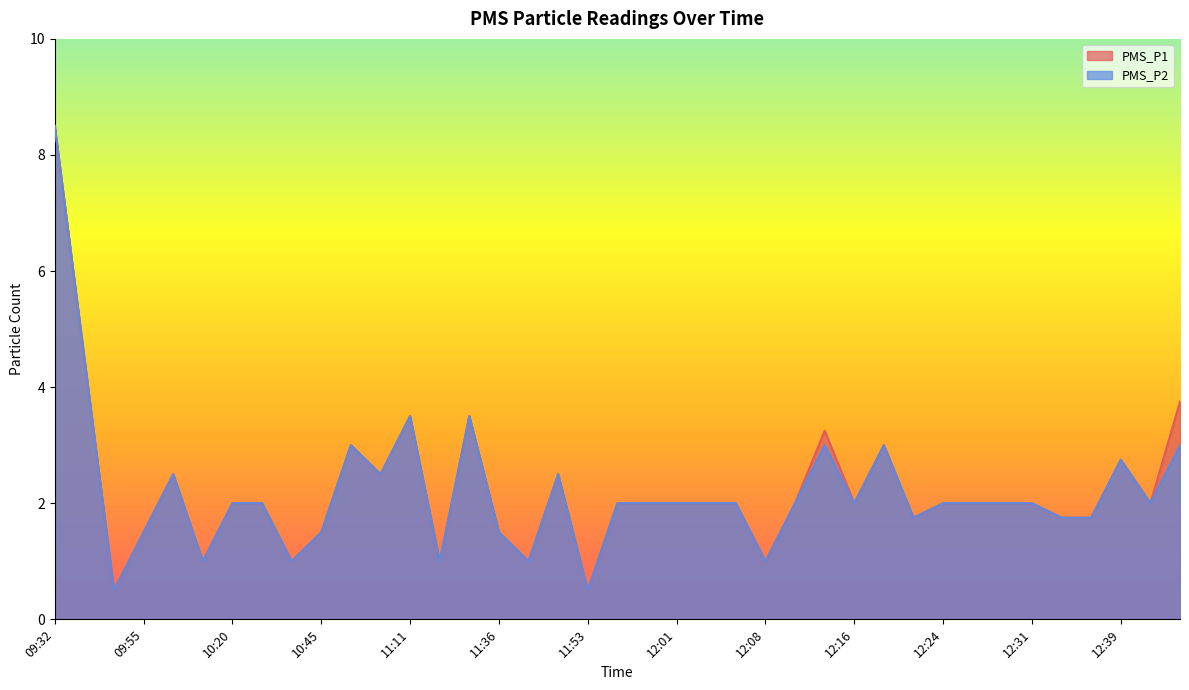

At 09:39, list the series in order from smallest to largest.

PMS_P1, PMS_P2